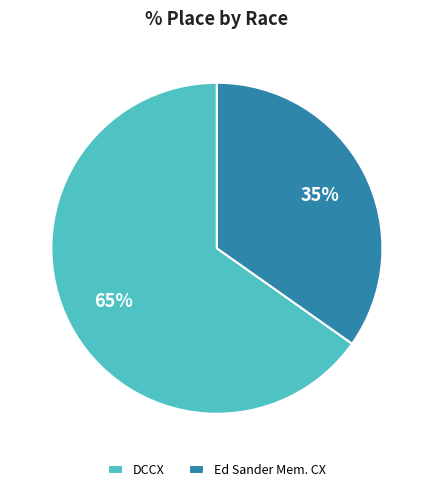

Is there any slice that represents more than half of the pie?

Yes